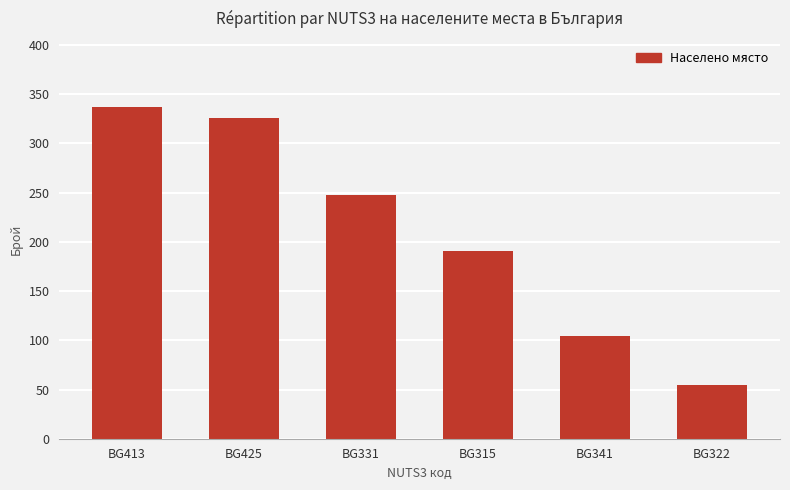

True or false: the data shows 248 at BG331.

True